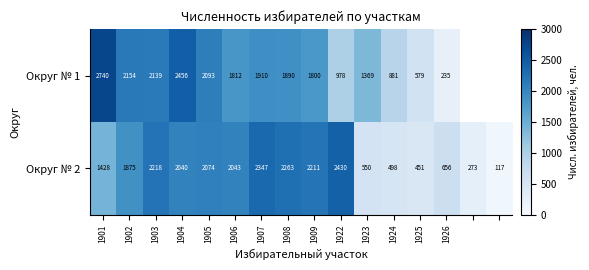

What is the sum of the Округ № 1 values at 1905 and 1907?

4003